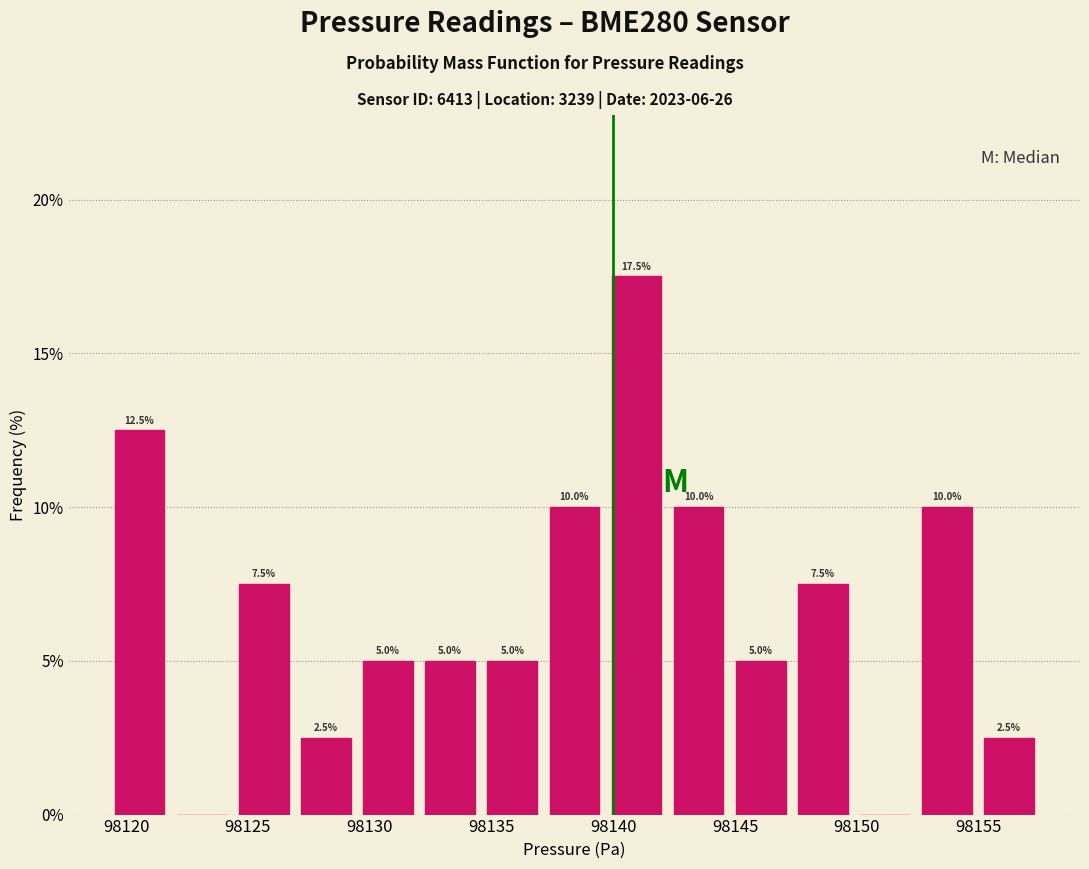

Which range on the x-axis has the tallest bar?

98139.5 to 98142.0